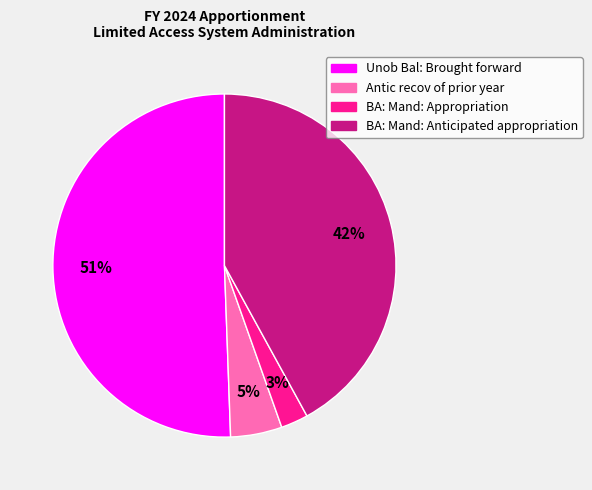

Combined, do Unob Bal: Brought forward and Antic recov of prior year account for over 50%?

Yes